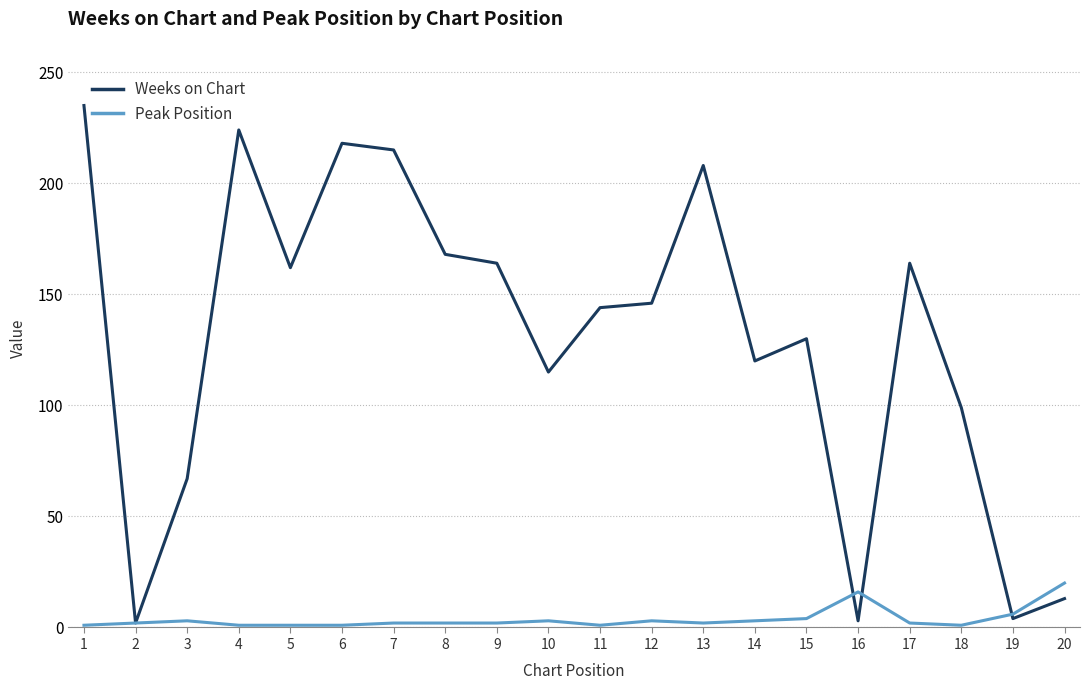

Where is the first local minimum for Weeks on Chart?

2